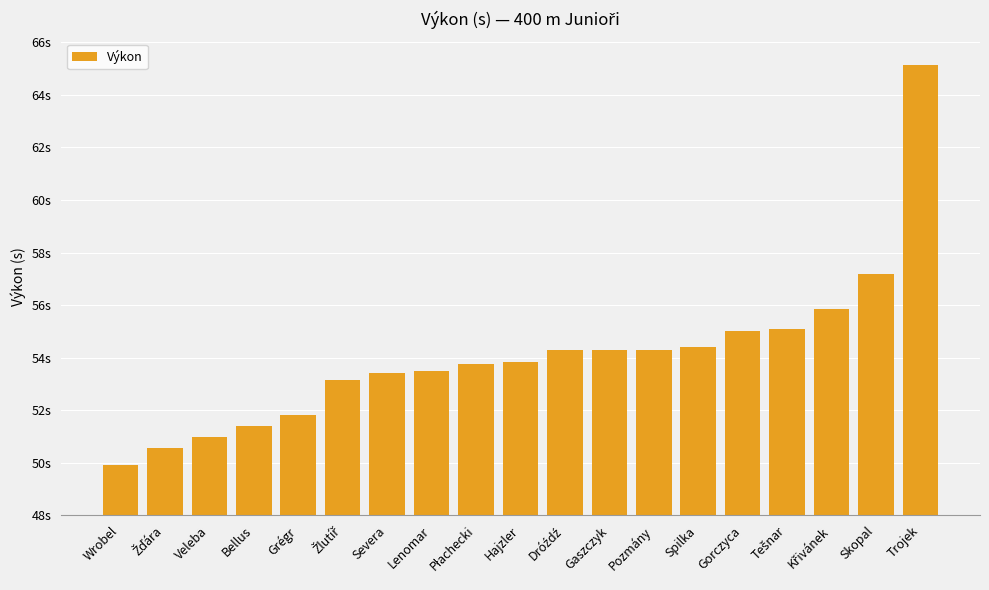

What is the sum of all values?

1027.8